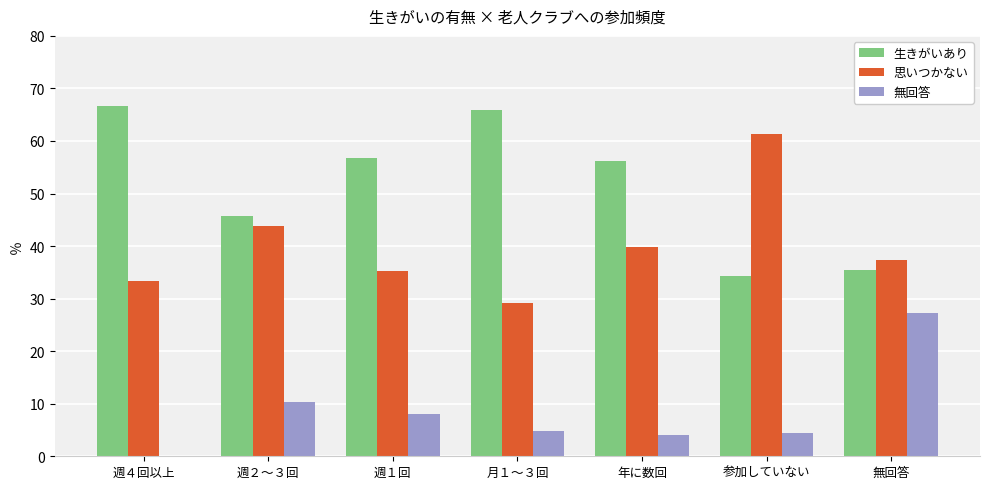

At which label does 生きがいあり reach its peak?

週４回以上